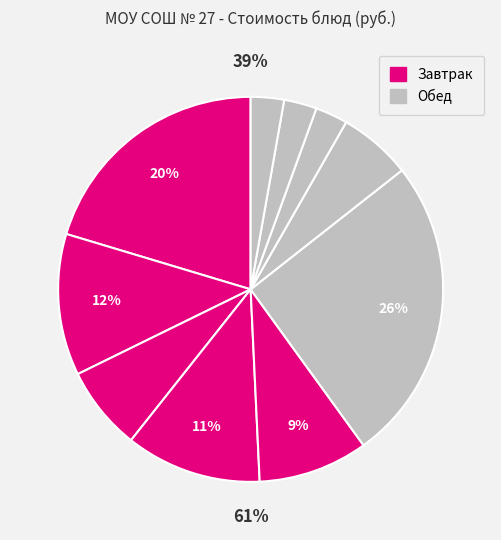

To the nearest percent, what portion does Хлеб ржаной represent?

3%